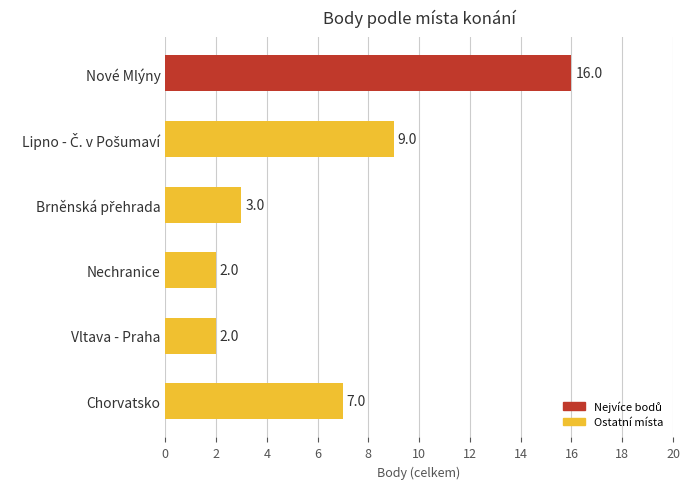

What is the difference between the values at Nechranice and Chorvatsko?

5